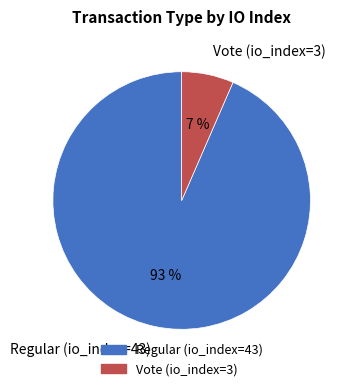

Rank the categories by value from lowest to highest.

Vote (io_index=3), Regular (io_index=43)